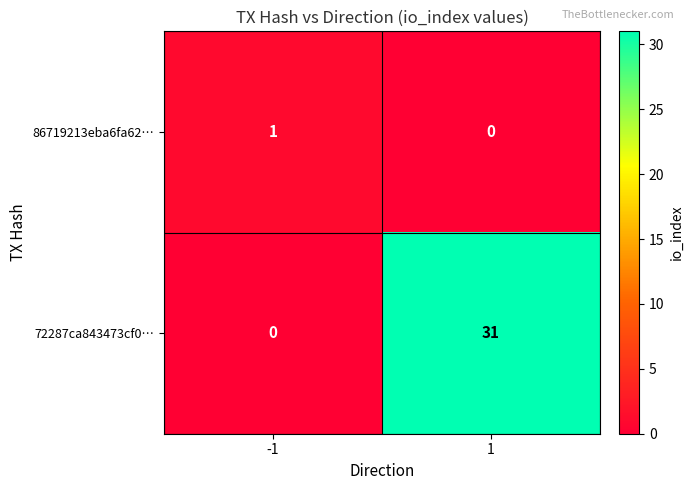

The 72287ca843473cf0… series shows 46 at 1. True or false?

False